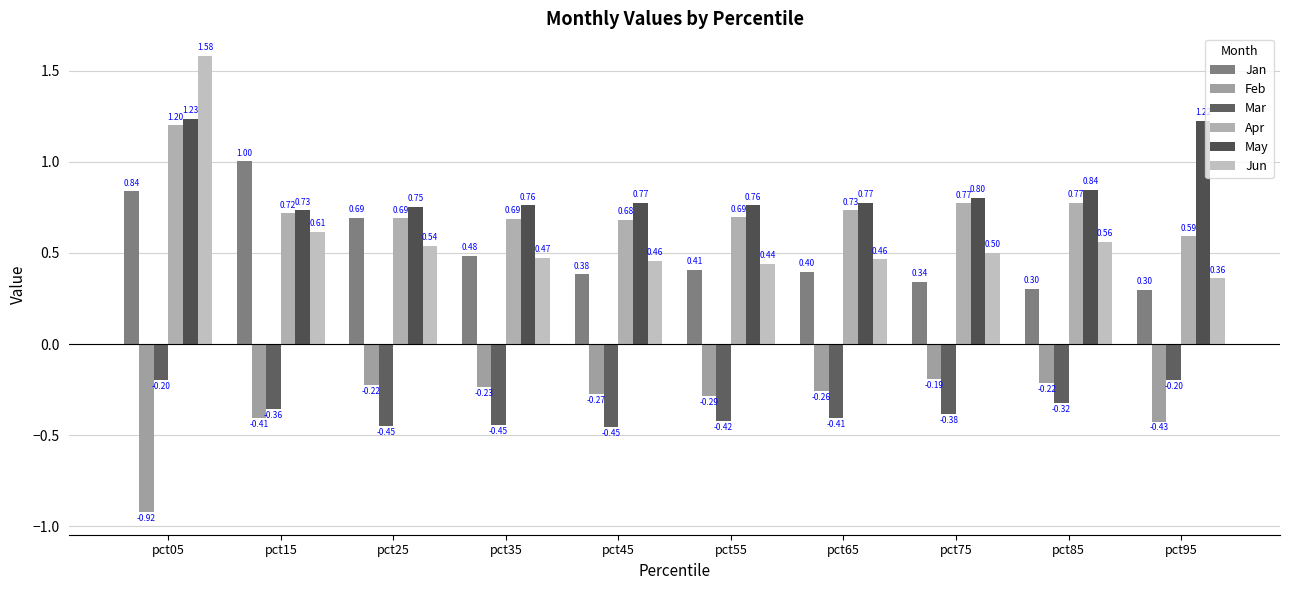

Which category has the highest value in the Feb series?

pct75